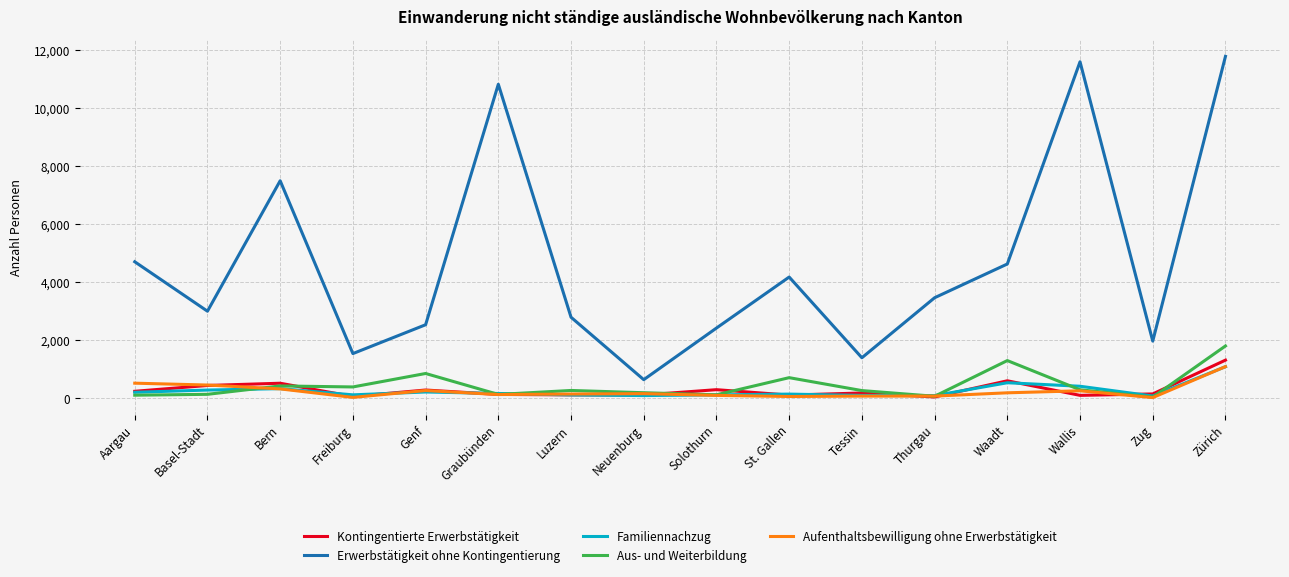

What are all the series names shown in the legend?

Kontingentierte Erwerbstätigkeit, Erwerbstätigkeit ohne Kontingentierung, Familiennachzug, Aus- und Weiterbildung, Aufenthaltsbewilligung ohne Erwerbstätigkeit